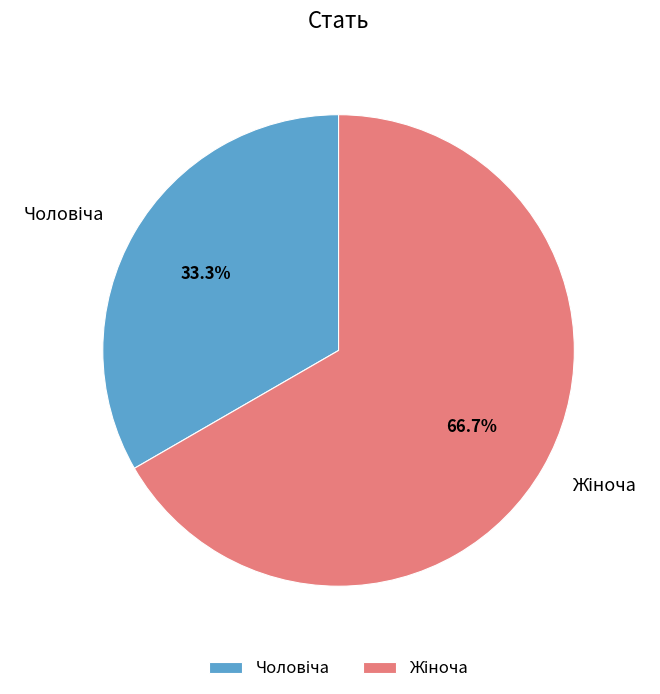

Is there a majority slice in this chart?

Yes